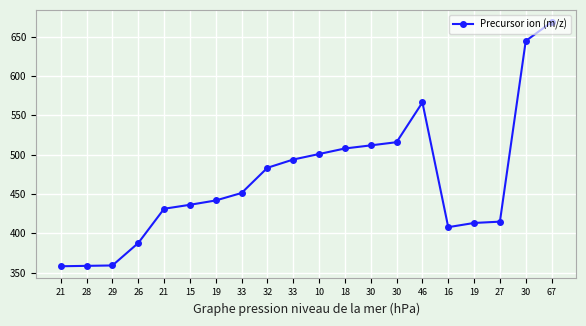

How many data points are above 451?

10